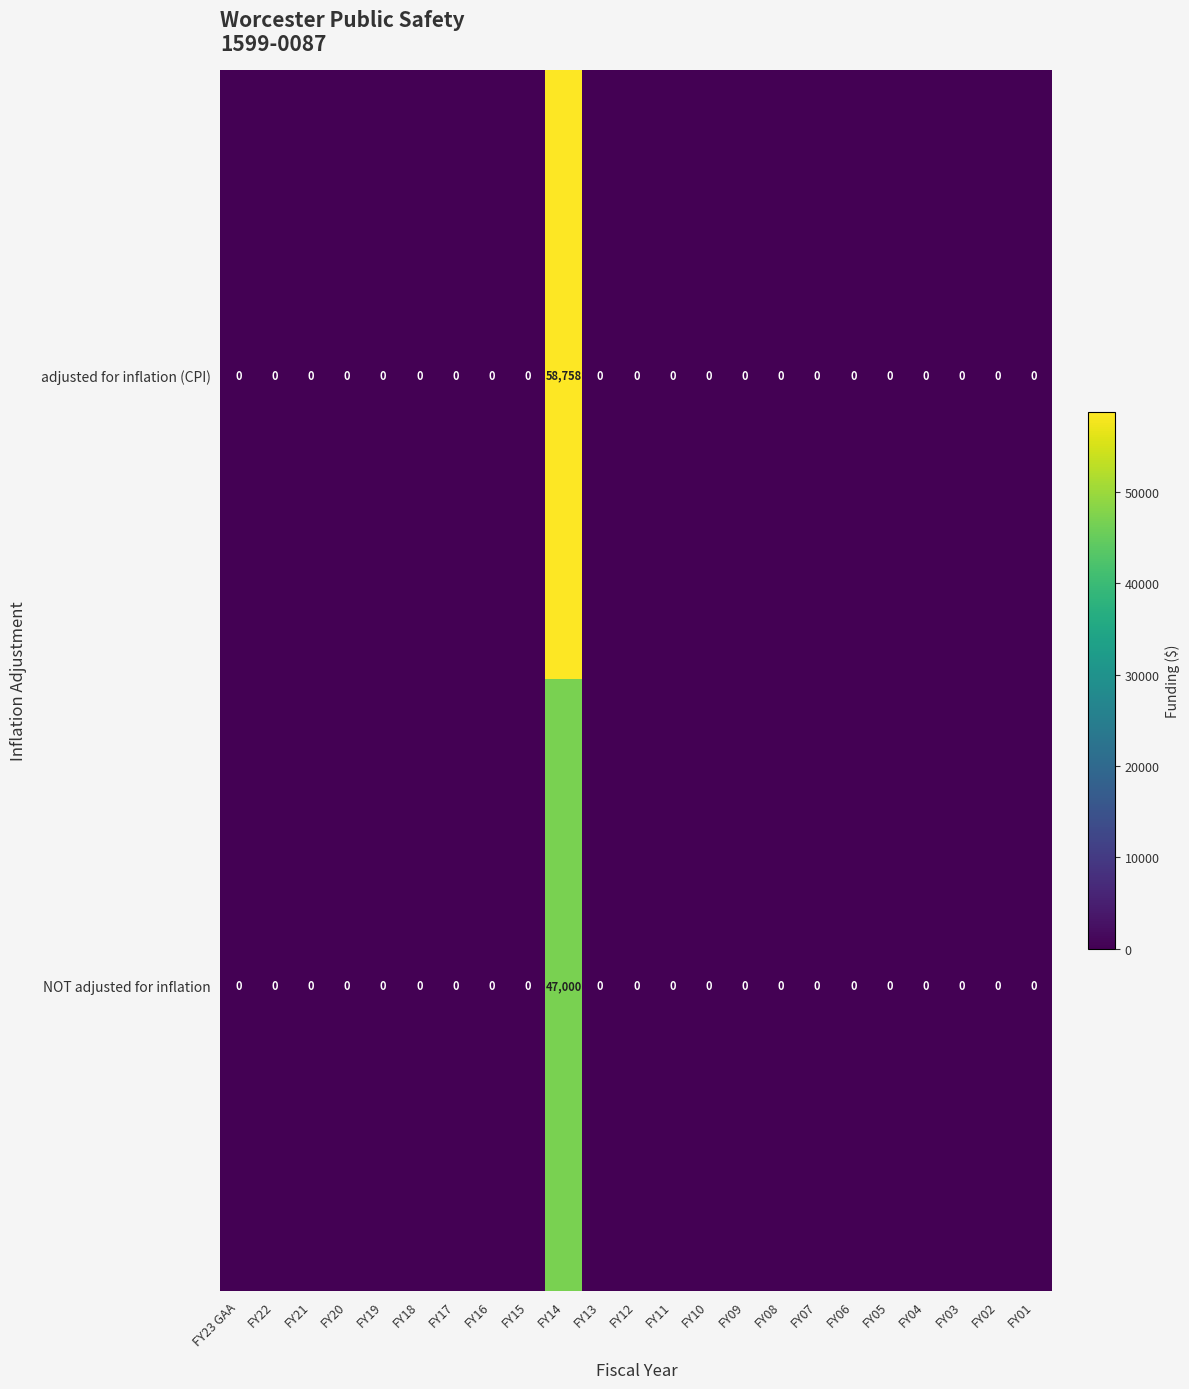

Which series has the largest range (max minus min)?

row_0